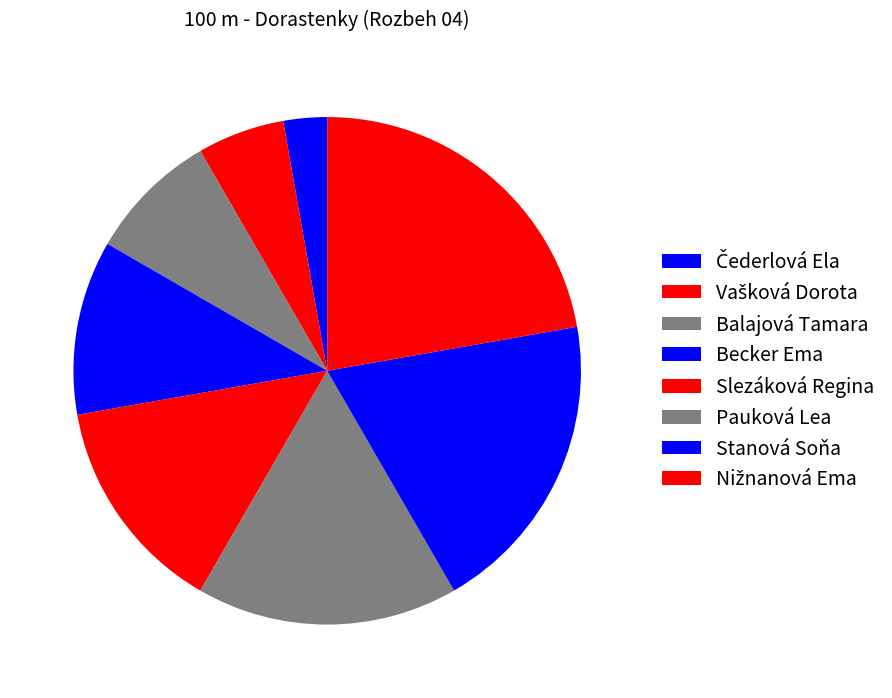

Count the number of slices in the pie.

8